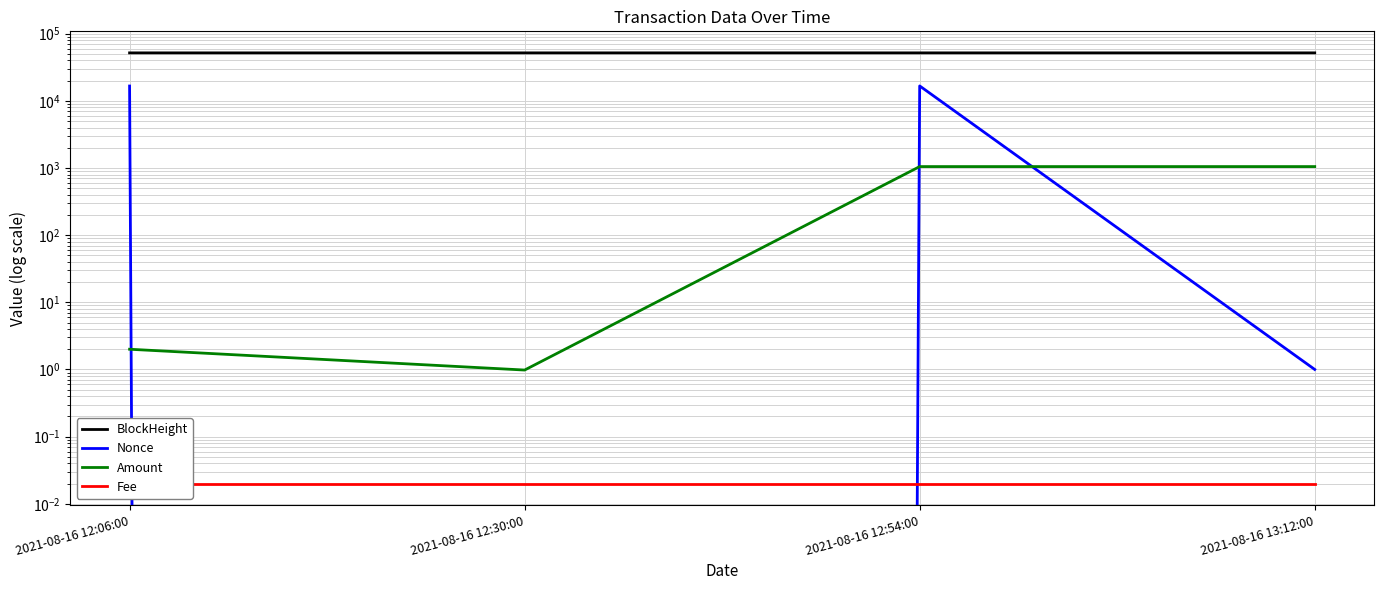

At which category is the sum across all series the highest?

2021-08-16 12:54:00